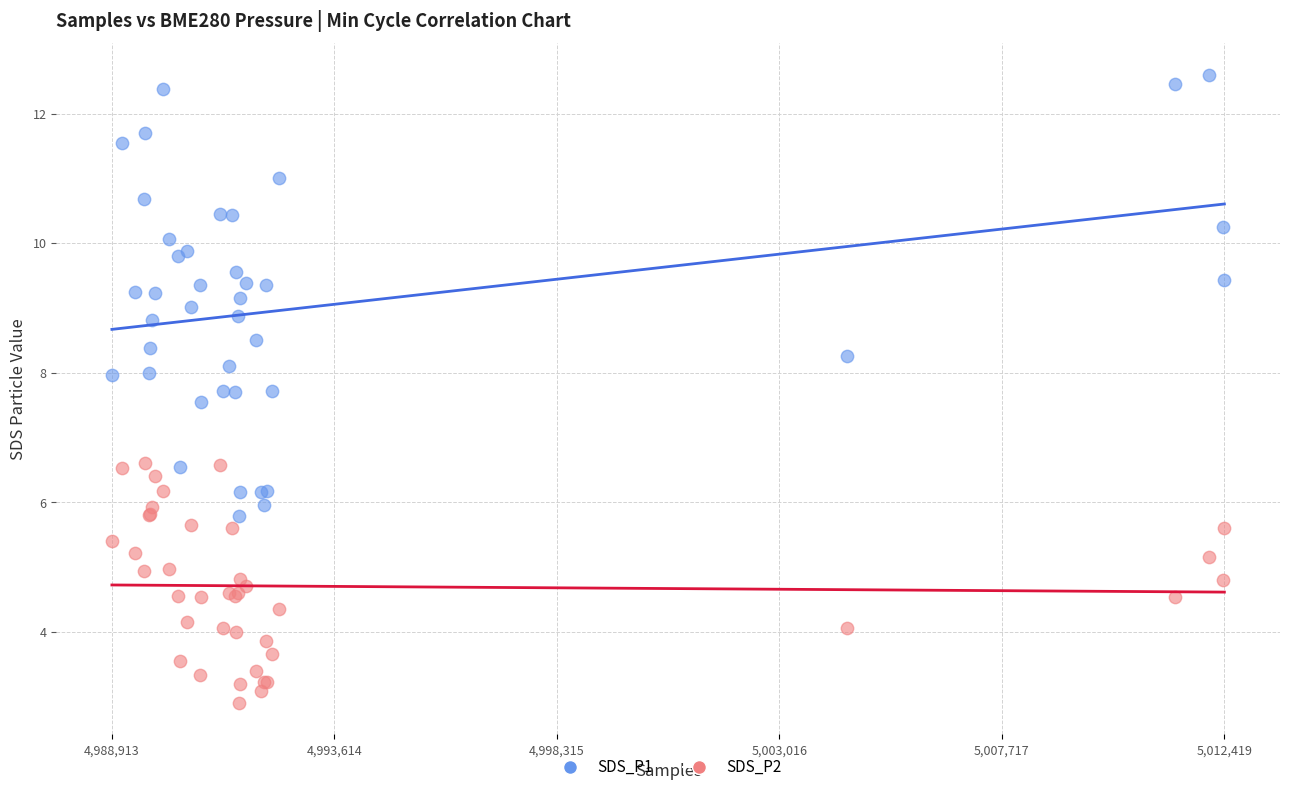

Which series reaches the maximum Y coordinate?

SDS_P1